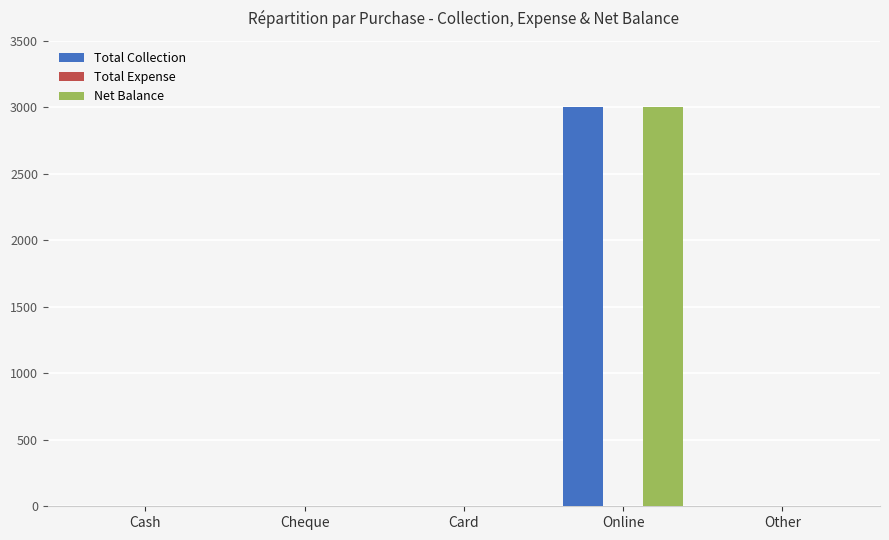

At which label does Total Collection reach its peak?

Online